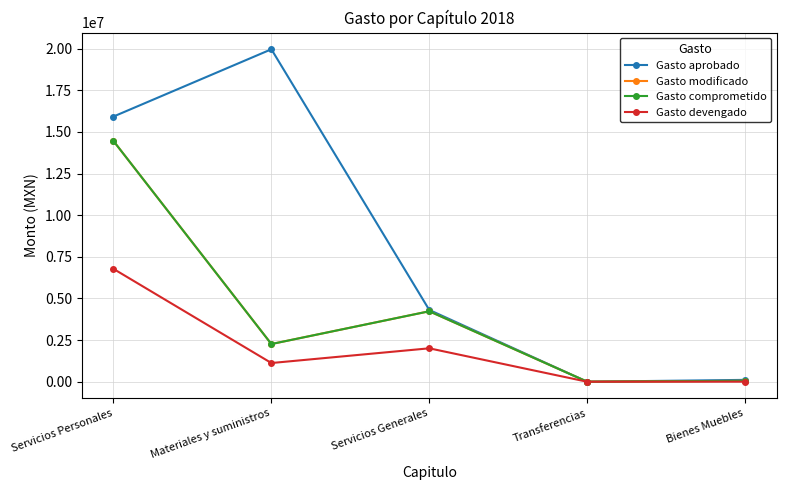

What is the greatest value displayed?

19958967.0